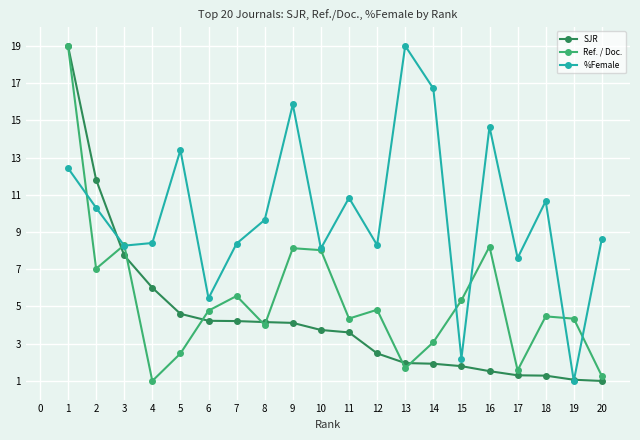

The %Female series shows 7.4 at 6. True or false?

False